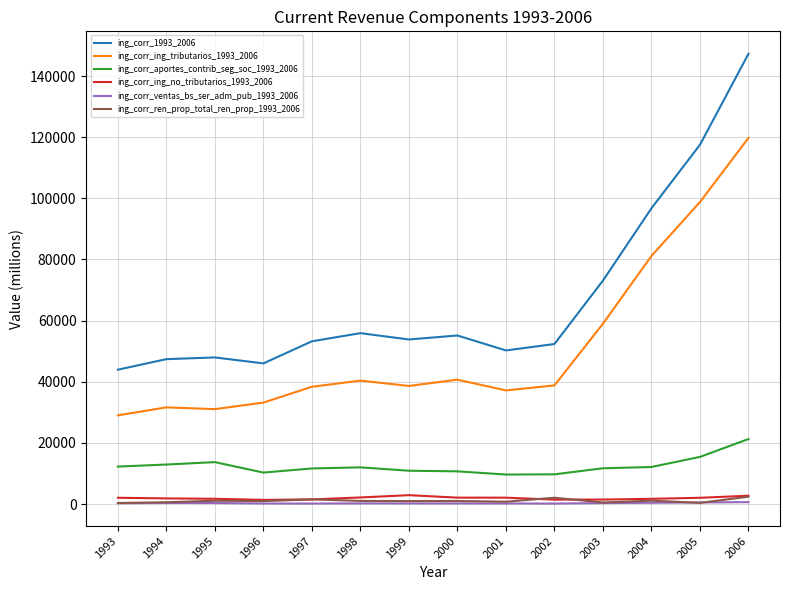

What is the total value across all series at 2002?

104478.1